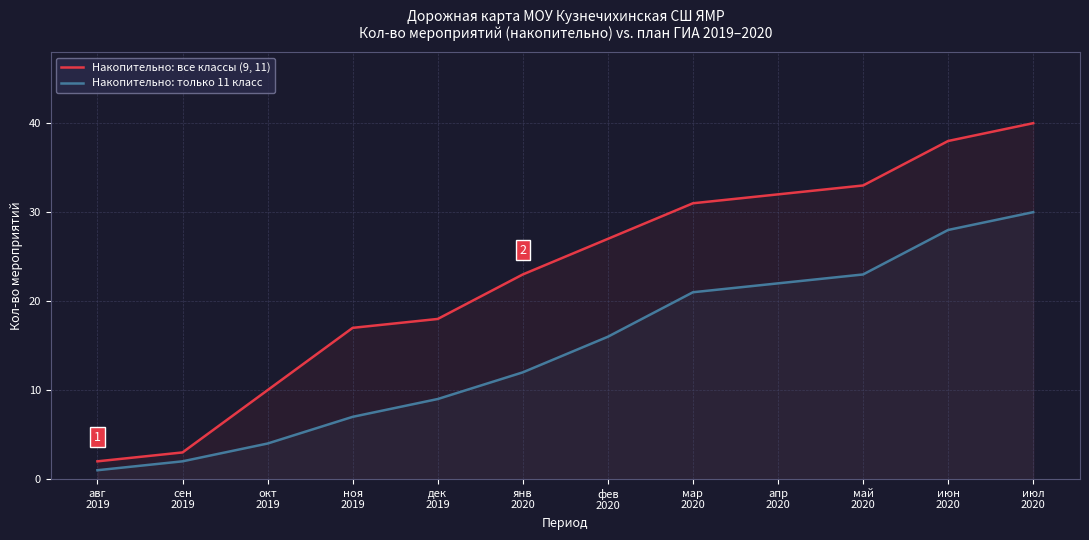

What is the greatest value displayed?

40